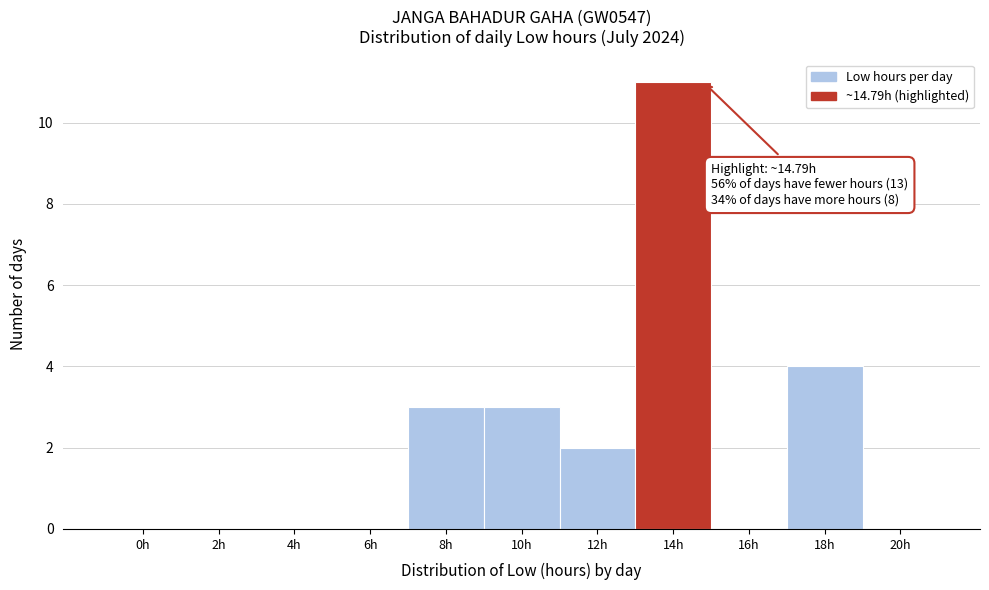

Reading left to right, extract all data points from this chart.

0h=0	2h=0	4h=0	6h=0	8h=3	10h=3	12h=2	14h=11	16h=0	18h=4	20h=0